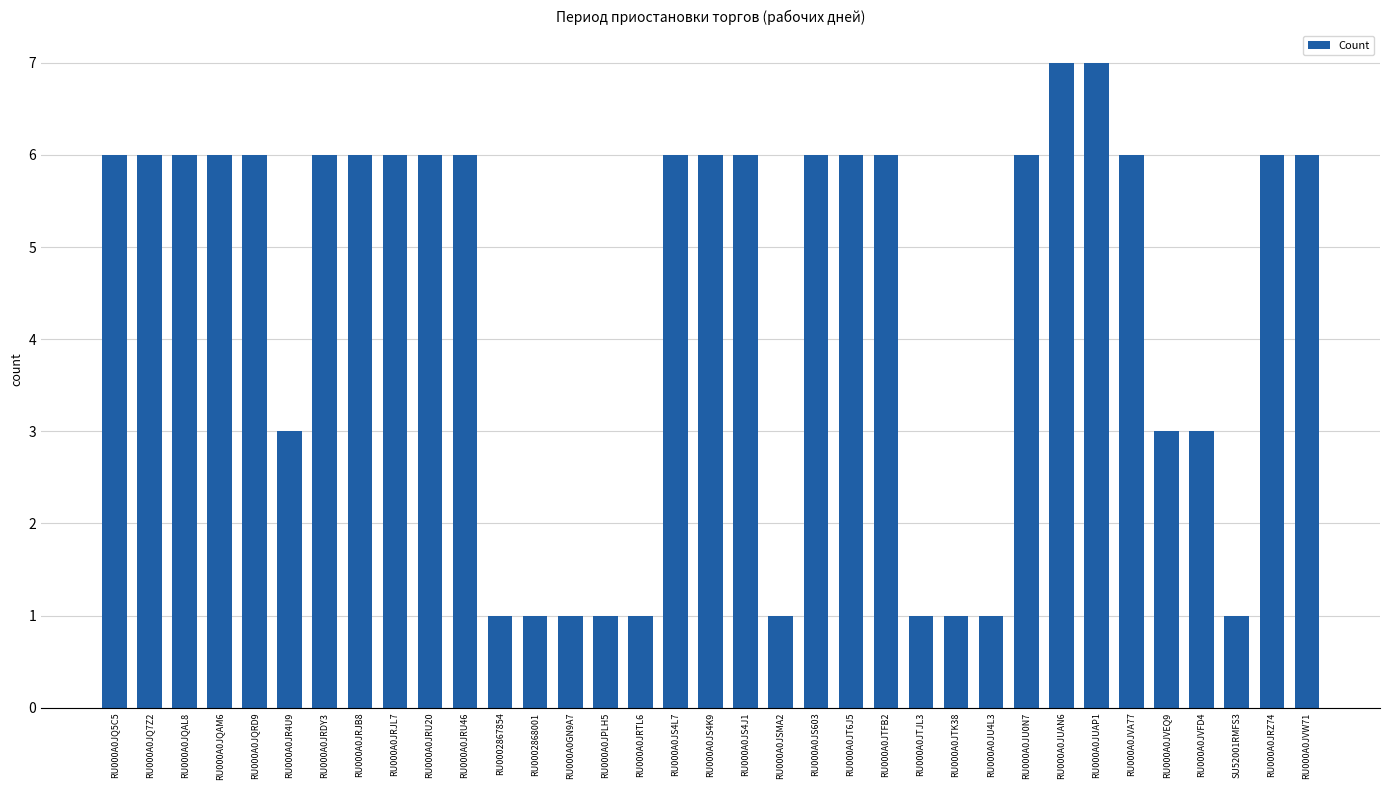

How many categories are shown in the chart?

35